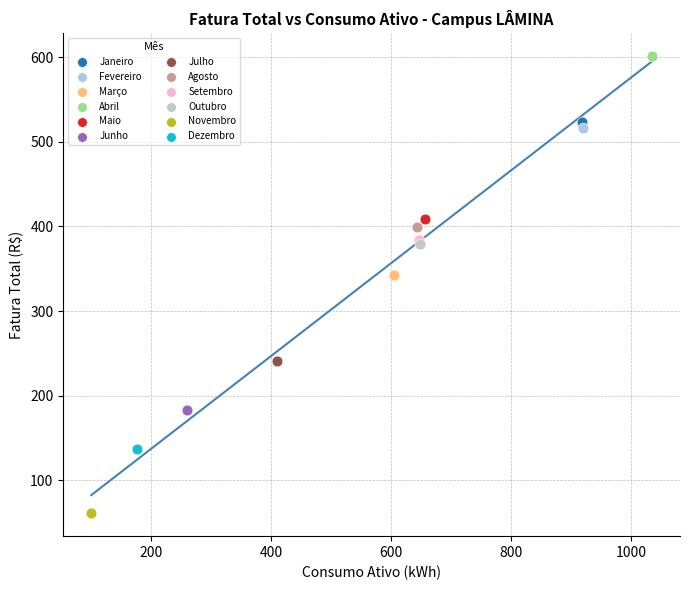

Which series contains the highest Y value?

Abril